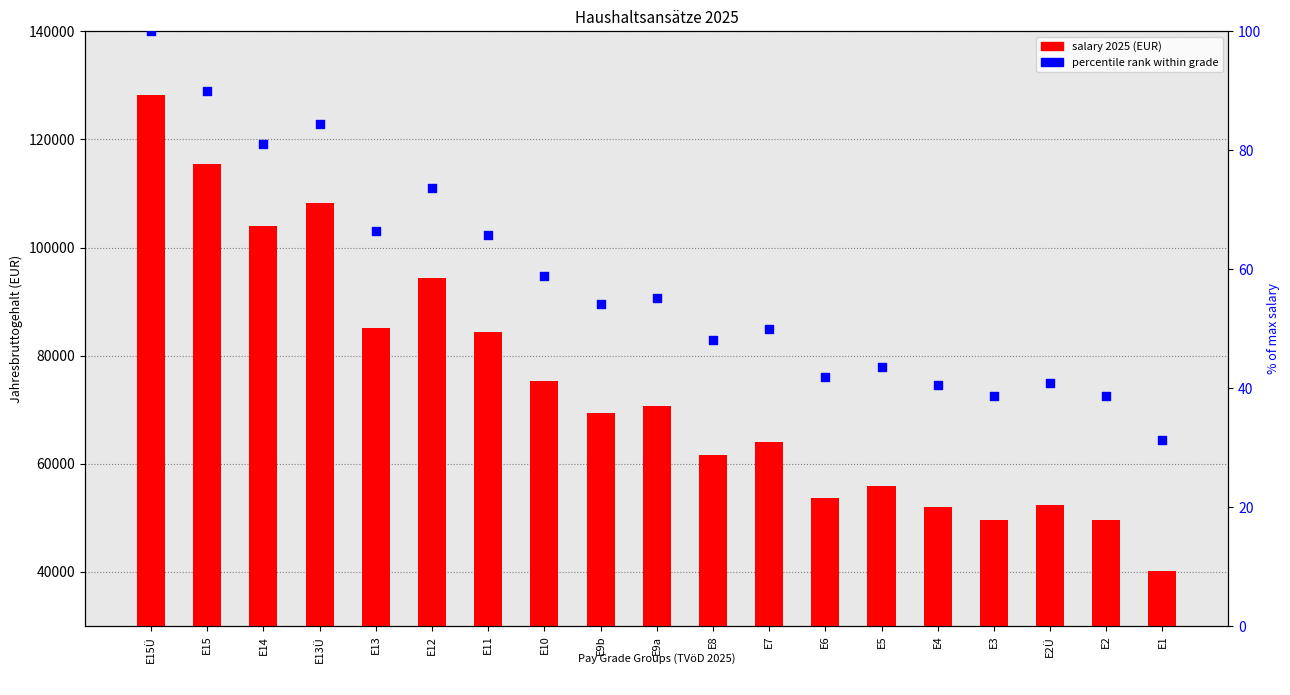

At how many categories does at least one series exceed 5535?

19